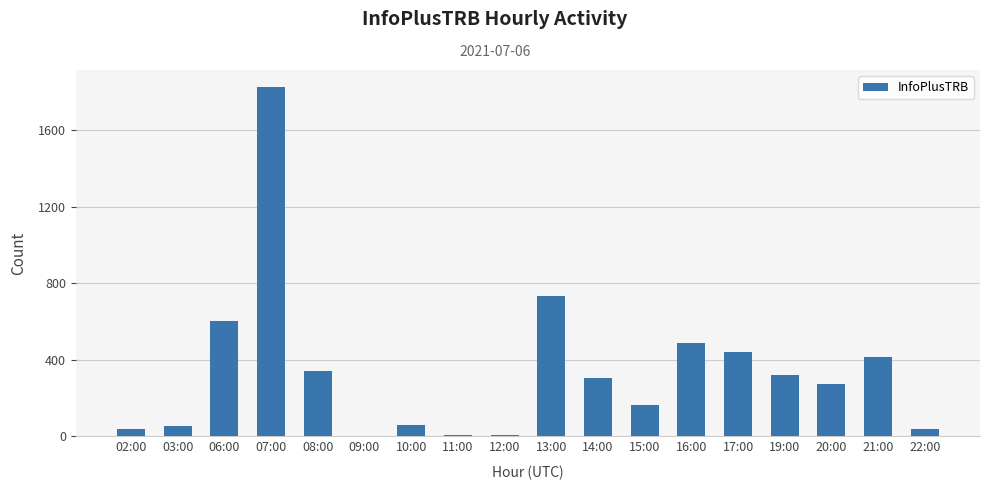

Are the bars grouped side by side (vs. stacked)?

No